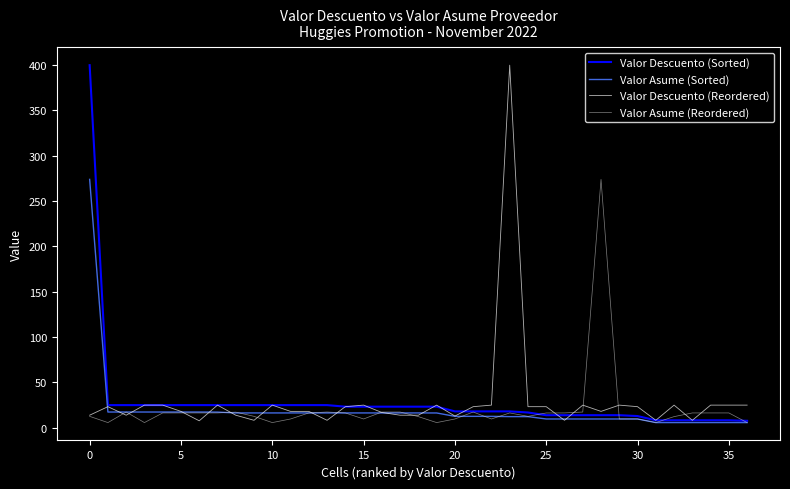

What is the maximum value shown in the chart?

400.0